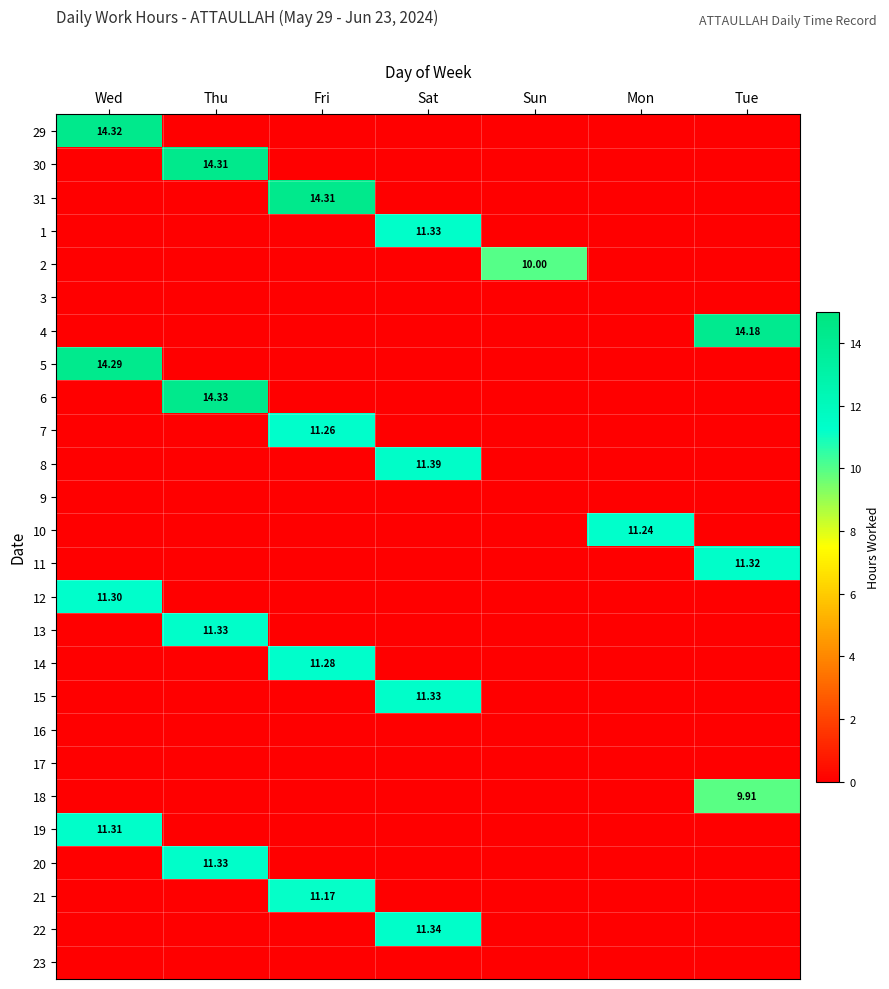

How many values in 4 are above zero?

1